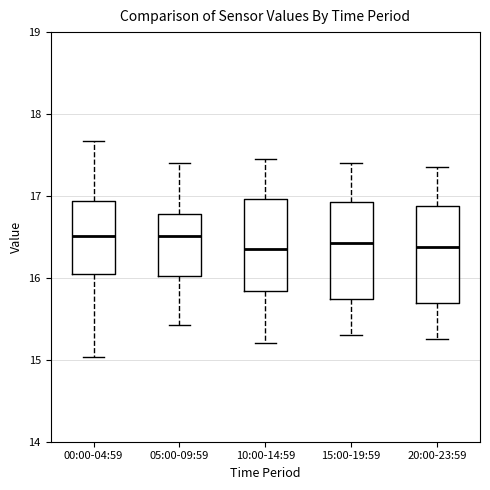

Where does the upper whisker of the box for 10:00-14:59 end on the y-axis? The values are not printed on the chart, so give them approximately, as read against the axis.

17.5